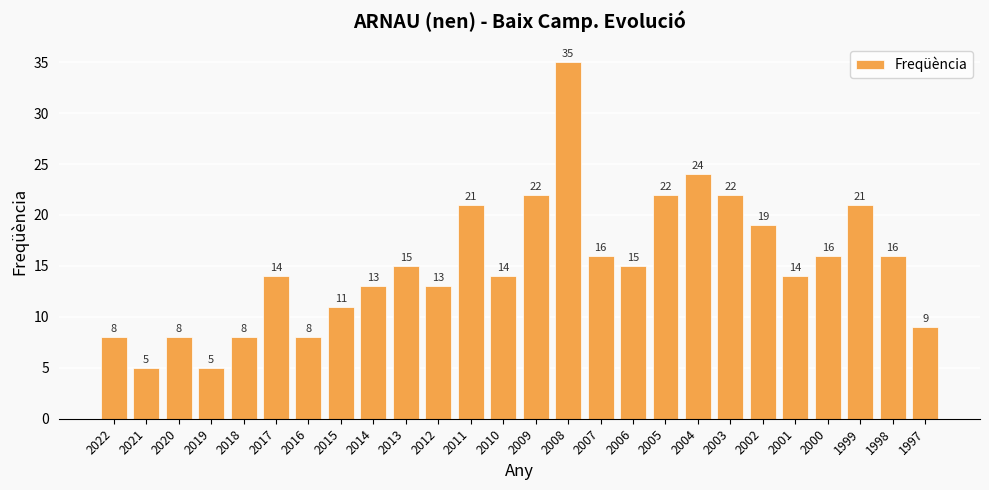

The value at 2005 is 22. True or false?

True